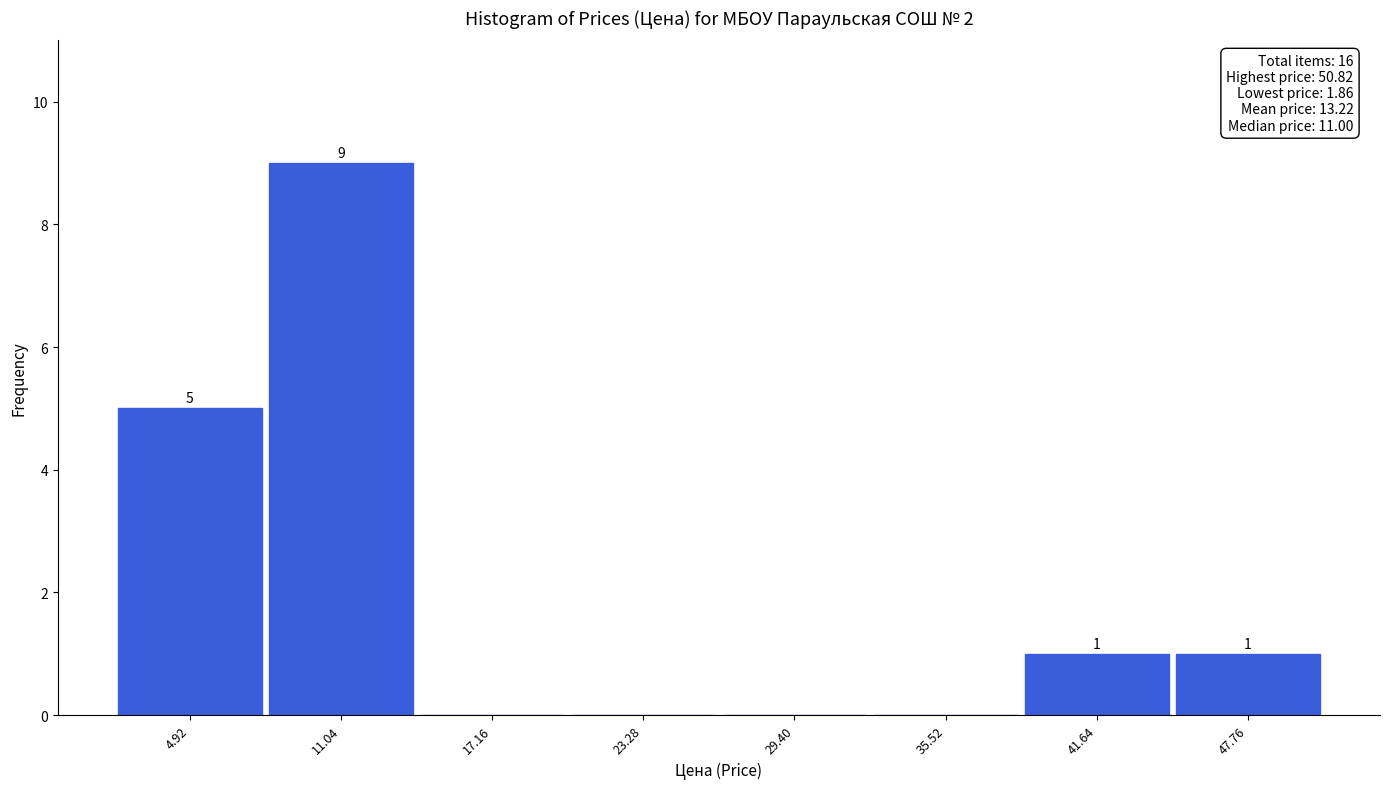

Which range on the x-axis has the tallest bar?

8 to 14